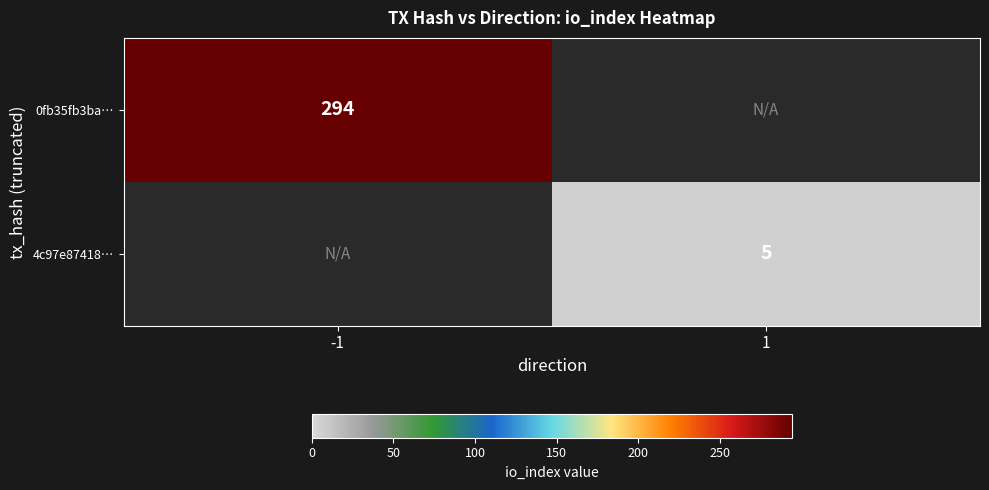

The value of 0fb35fb3ba… at -1 is 170.2. True or false?

False